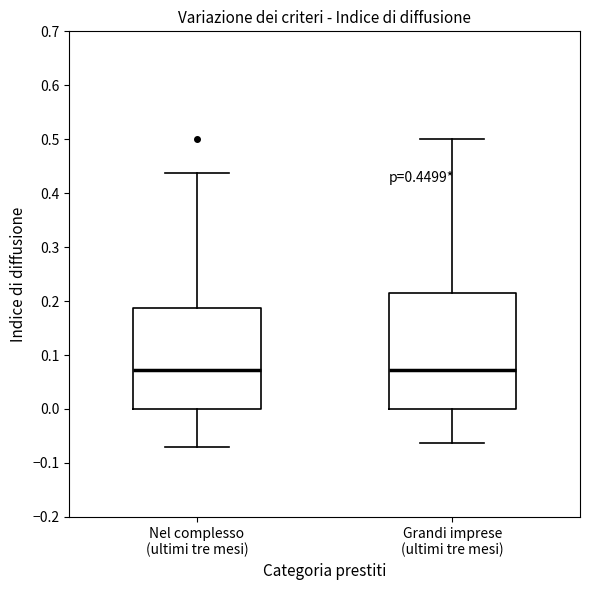

Comparing the boxes themselves (not the whiskers), which one is the tallest?

Grandi imprese (ultimi tre mesi)